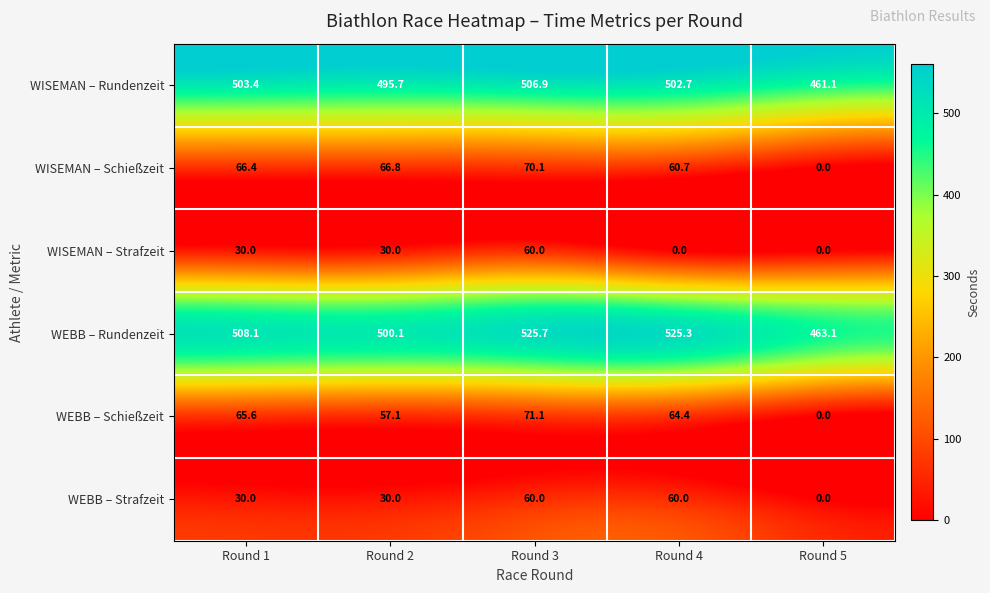

At how many categories does at least one series exceed 150?

5